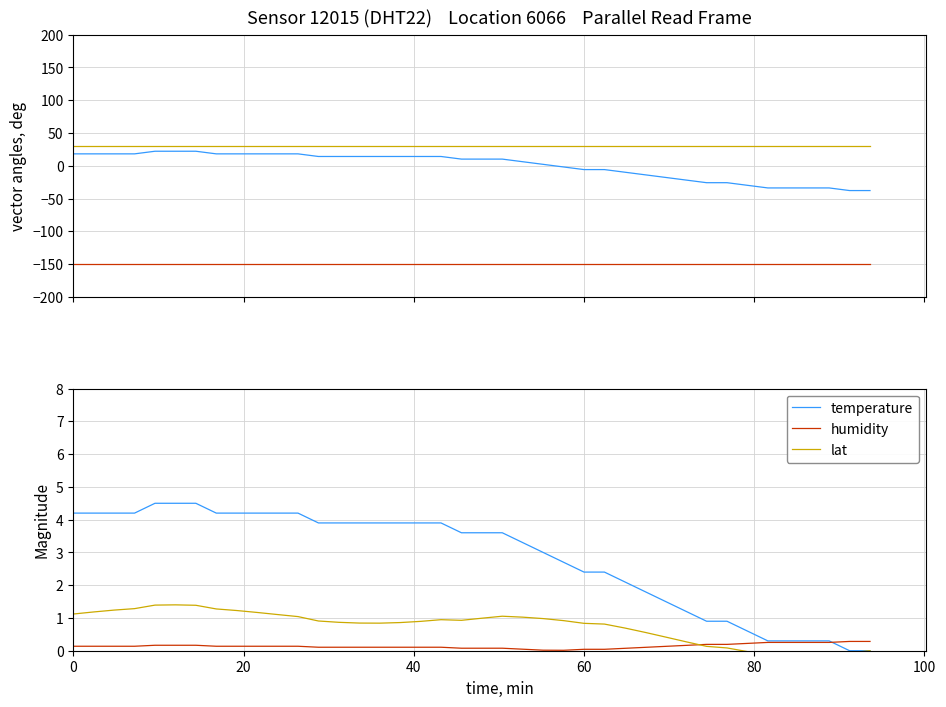

What is the label of the 26th point from the right?

14